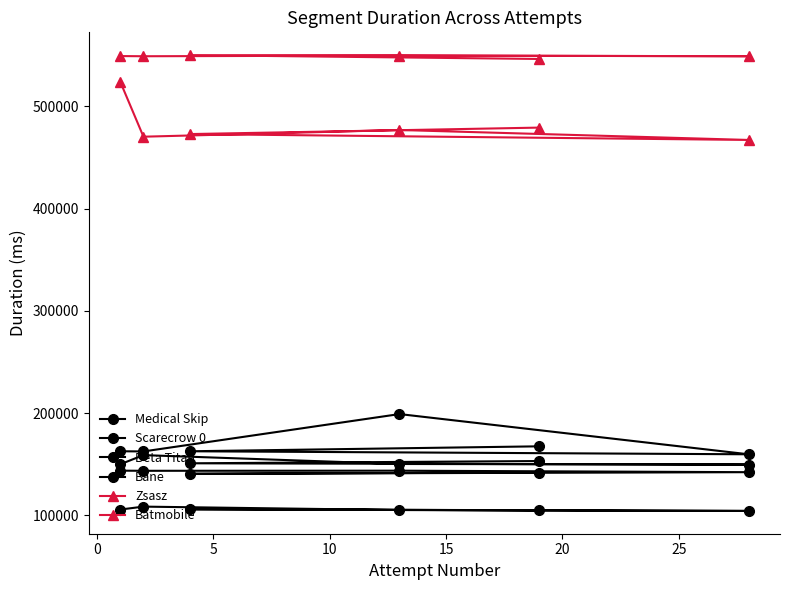

The value of Beta Titan at 0 is 159036. True or false?

True